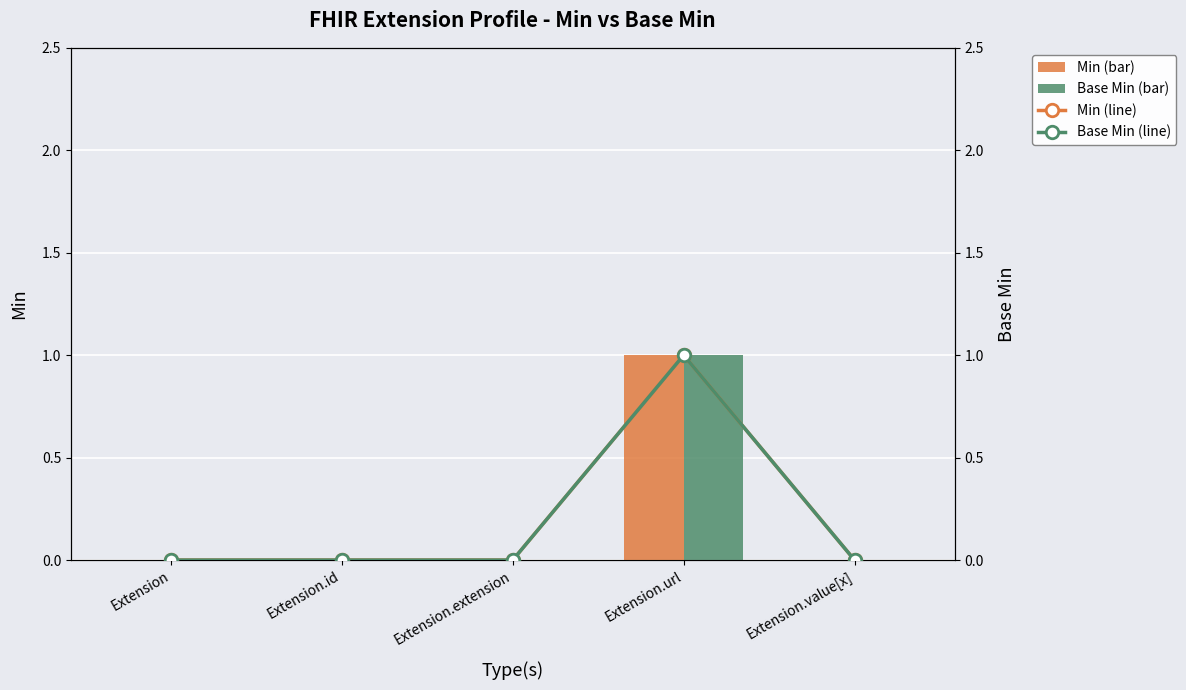

Which series changed the most between Extension and Extension.id?

Min